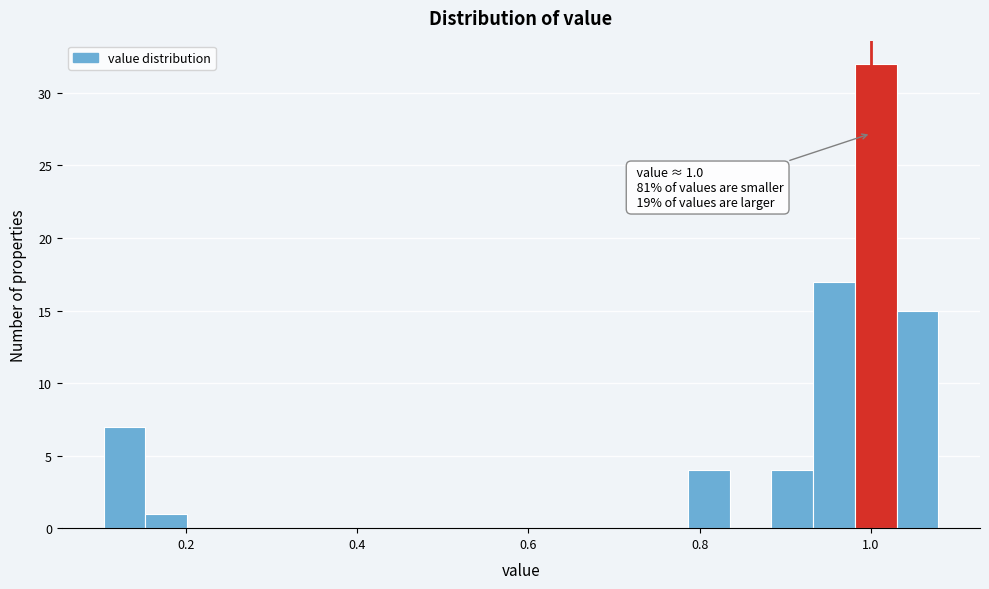

Around what value on the x-axis is the tallest bar? Give the approximate position of its centre, as read against the axis.

1.00